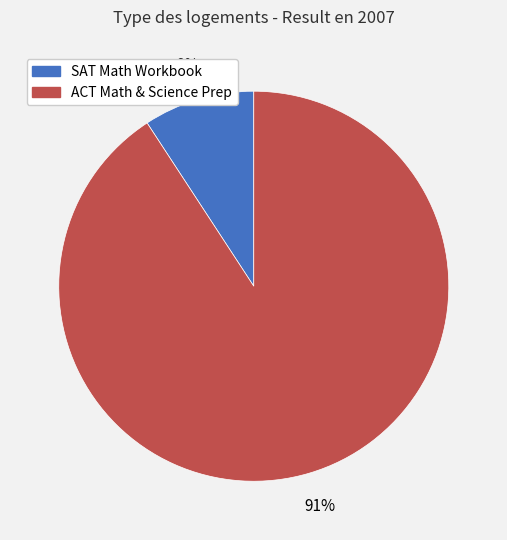

Which slice represents more than half of the pie?

ACT Math & Science Prep